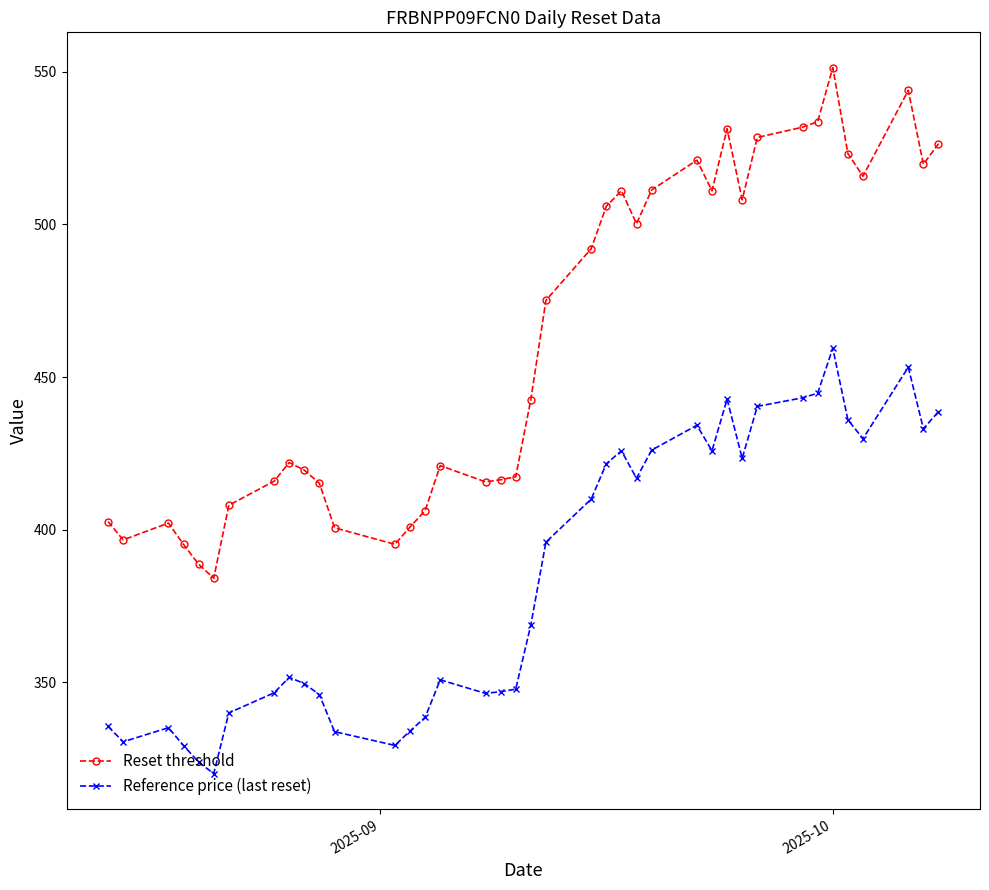

Rank the series by their average value, from highest to lowest.

Reset threshold, Reference price (last reset)